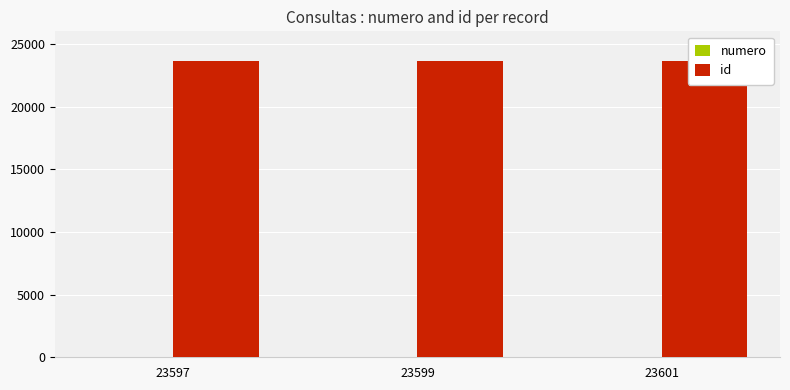

What is the value of the id bar at the 2nd from the left?

23599